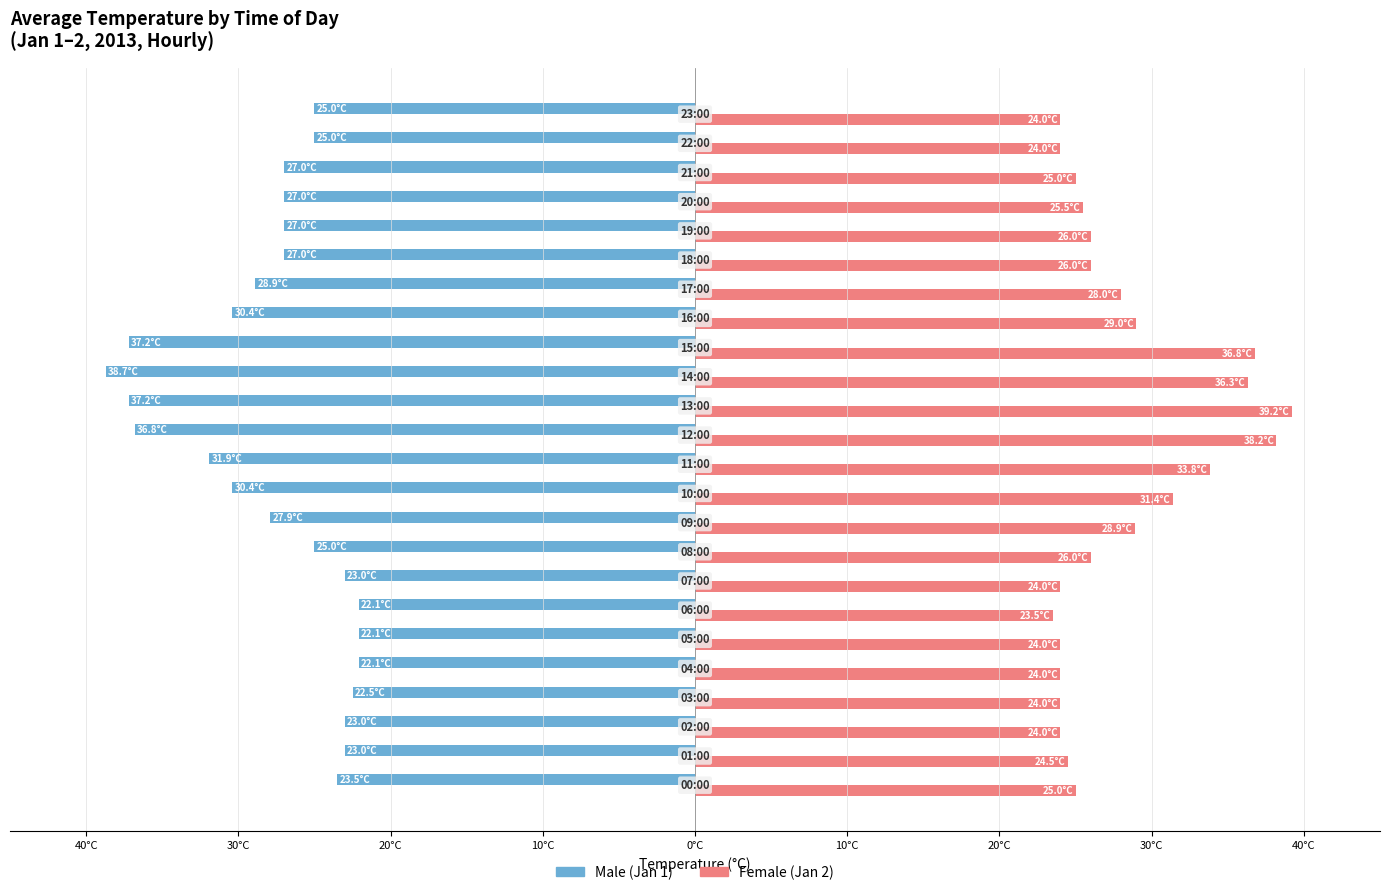

How many categories are shown in the chart?

24